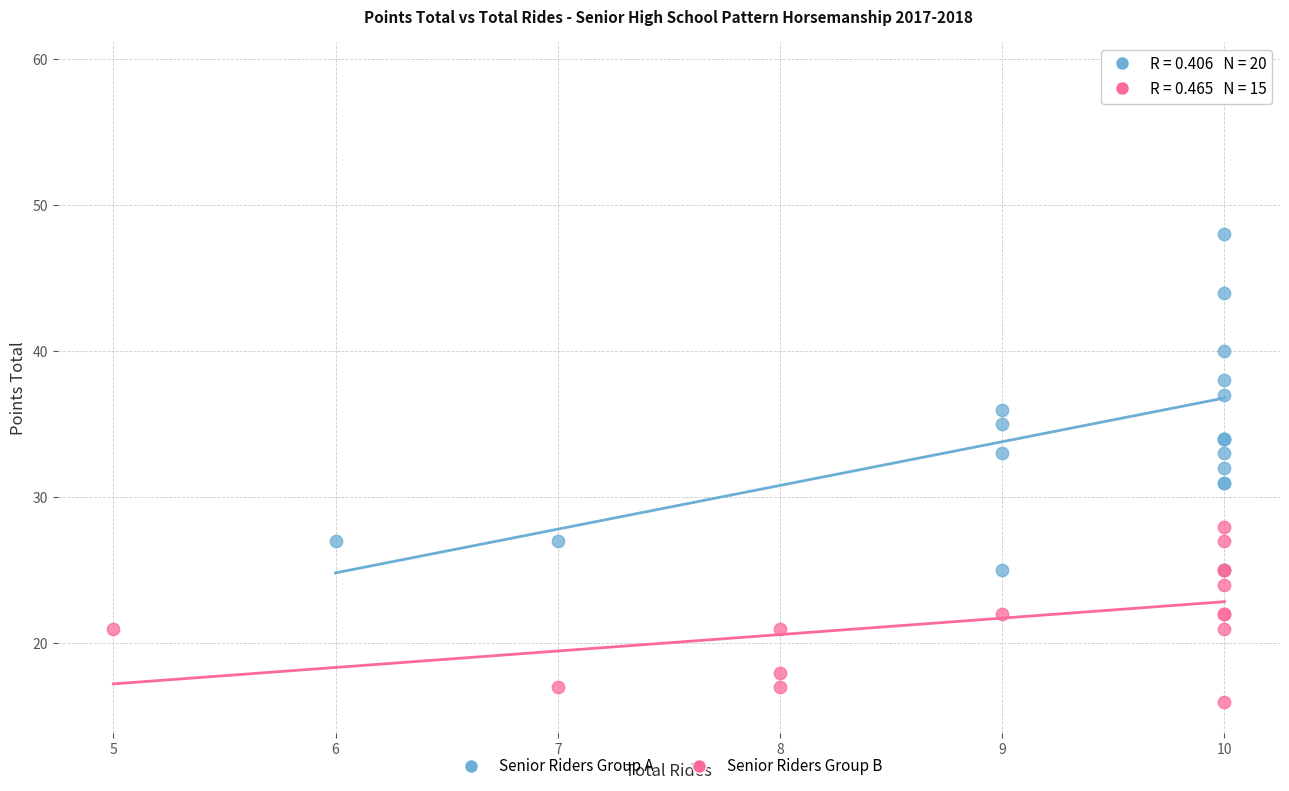

Which series reaches the maximum Y coordinate?

Senior Riders Group A